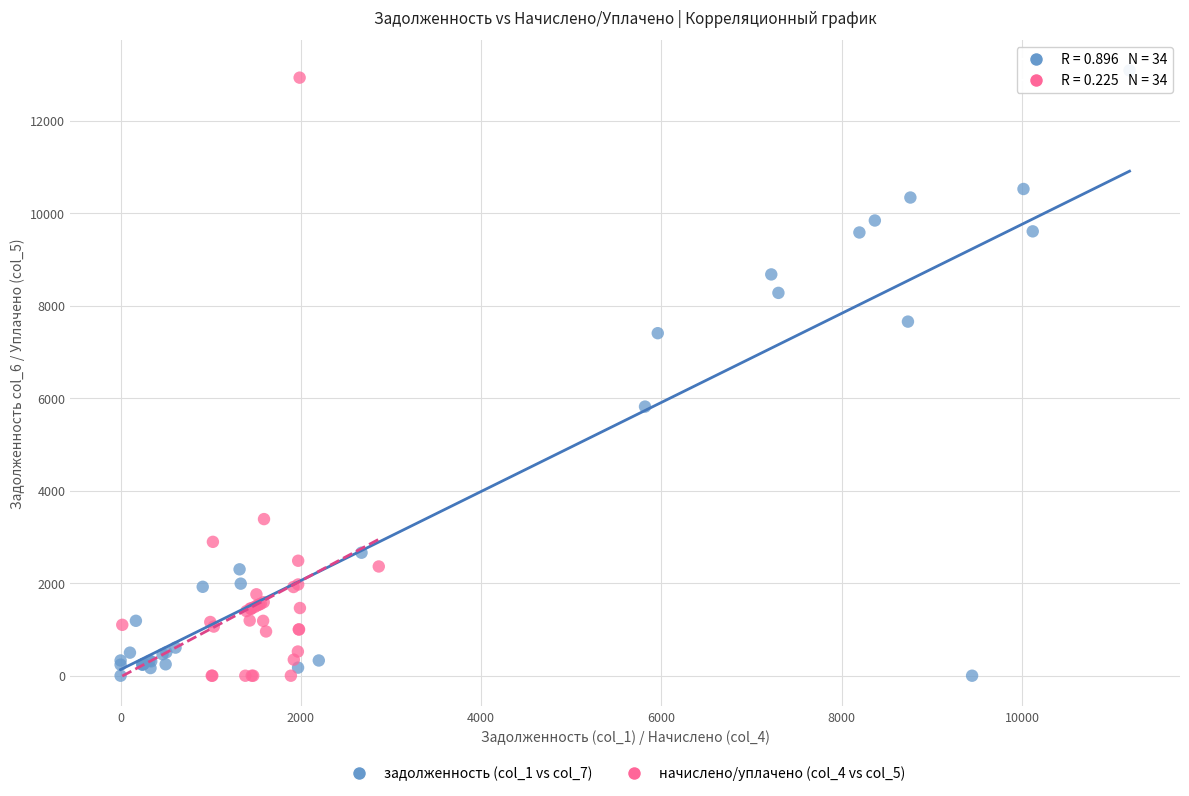

Which series contains the highest Y value?

задолженность (col_1 vs col_7)